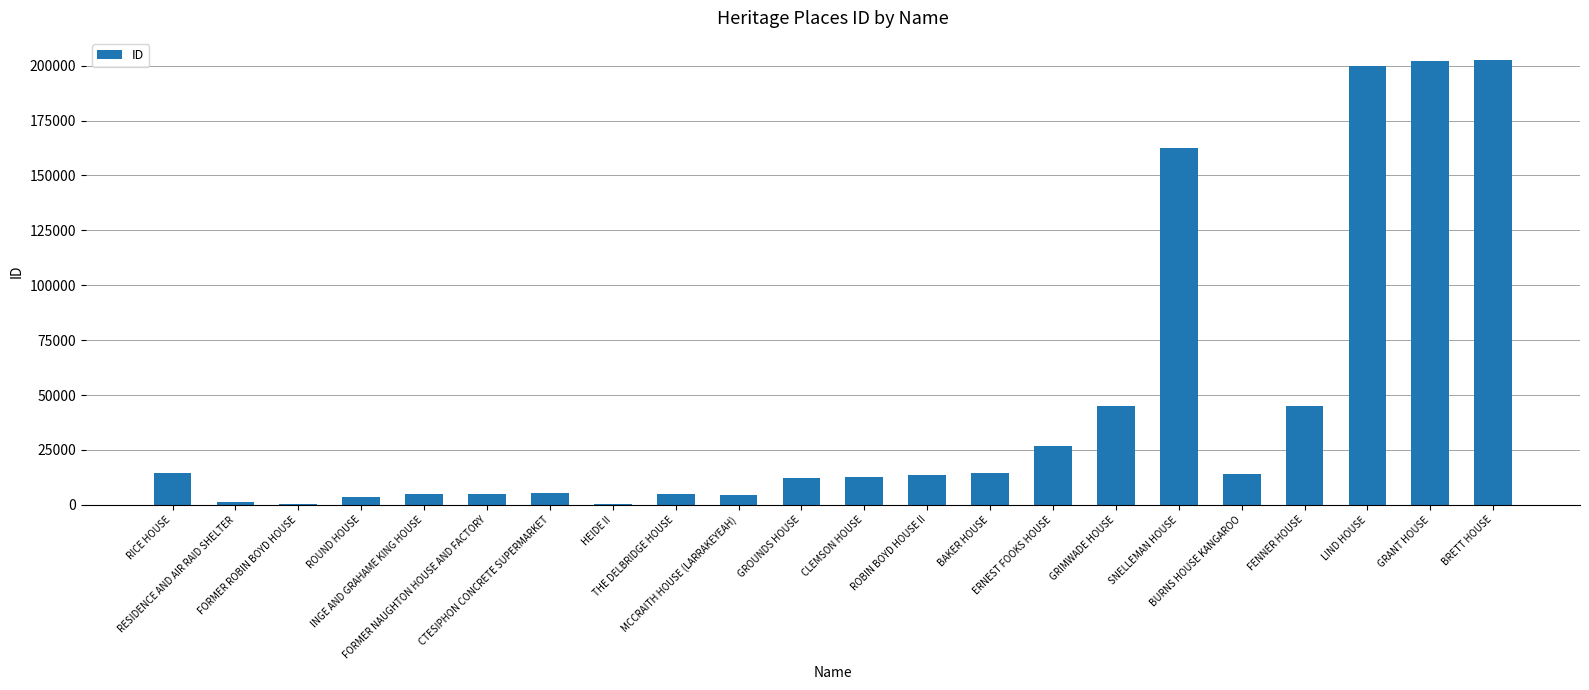

What is the maximum value shown in the chart?

202505